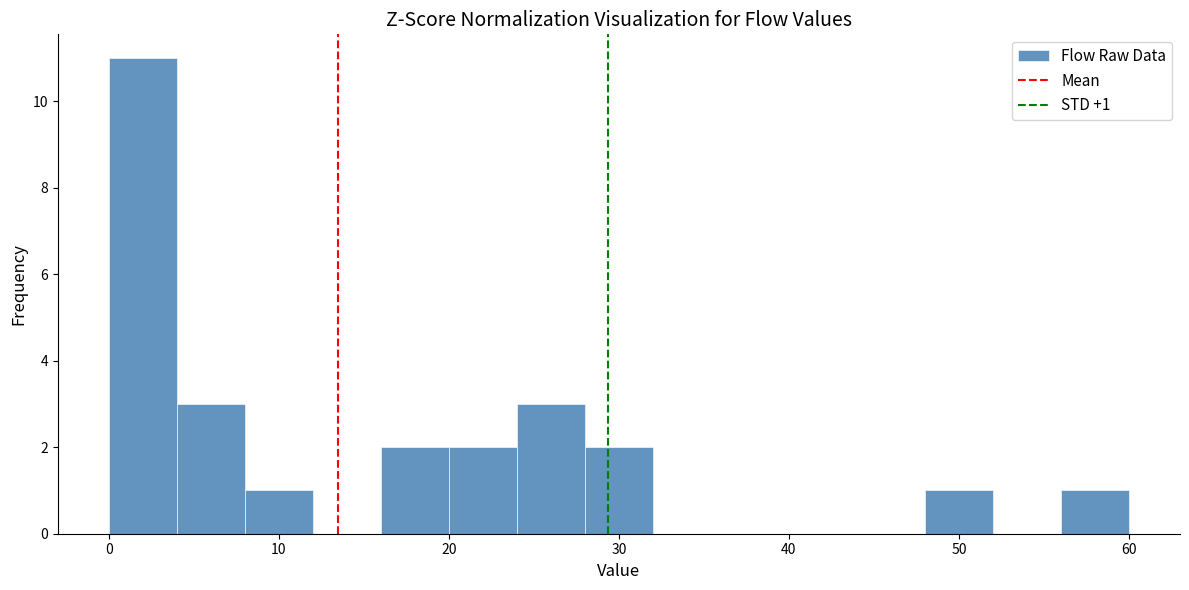

Over which range of the x-axis is the bar tallest?

0 to 4